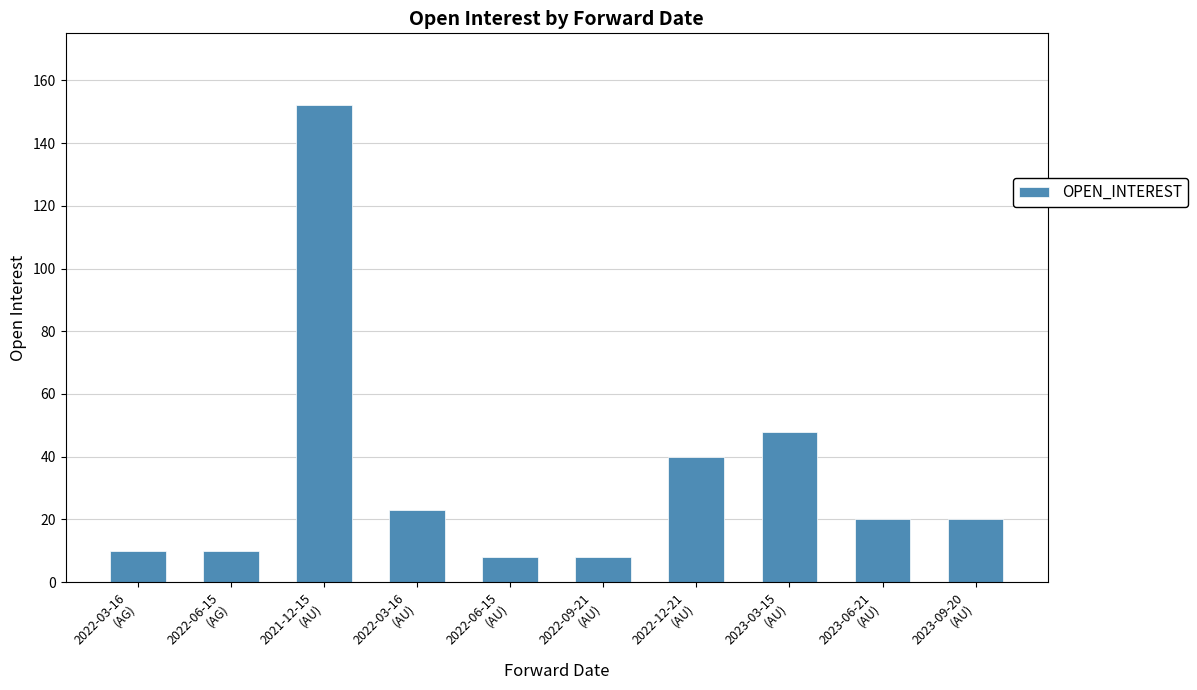

What is the change in value from 2022-03-16
(AU) to 2023-06-21
(AU)?

-3